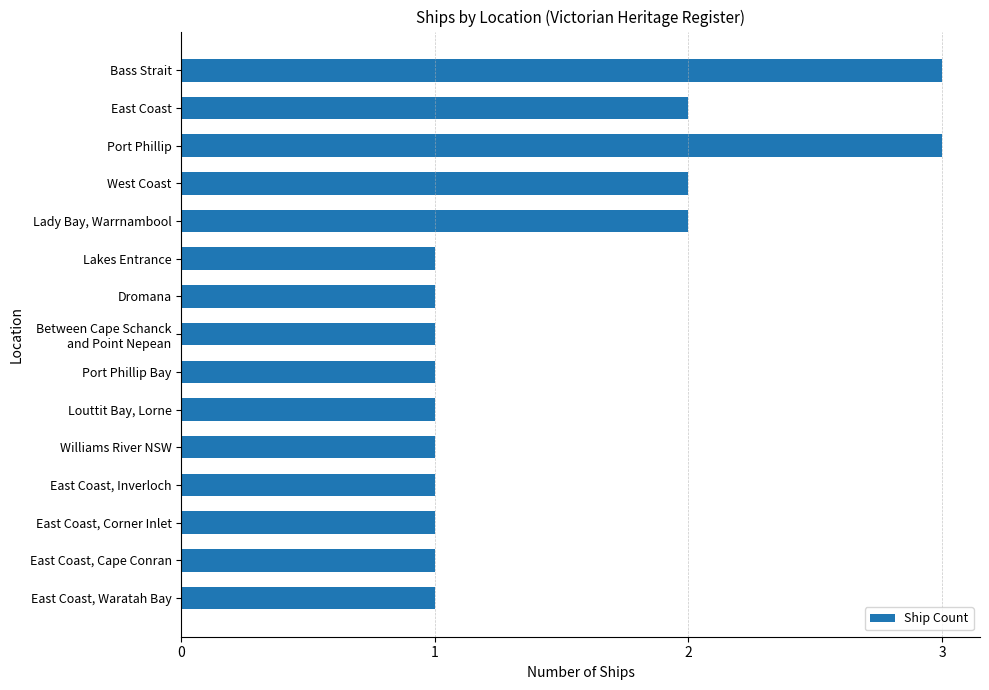

Are the bars grouped side by side (vs. stacked)?

No